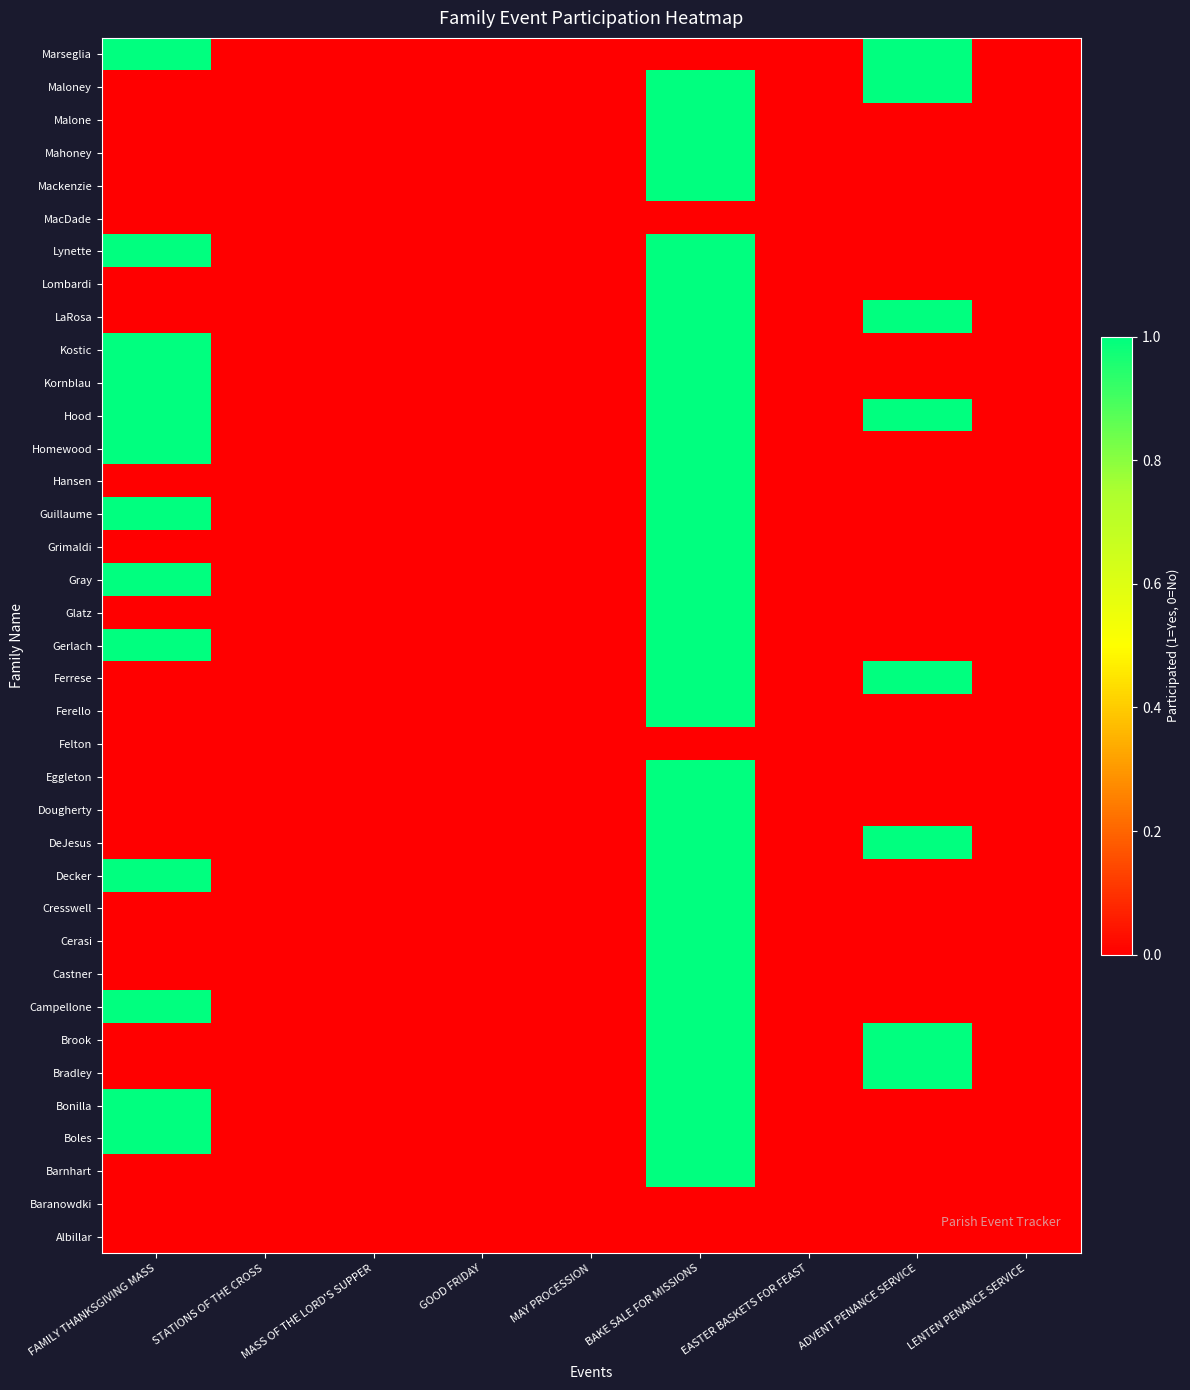

Which label corresponds to the largest value in the chart?

BAKE SALE FOR MISSIONS